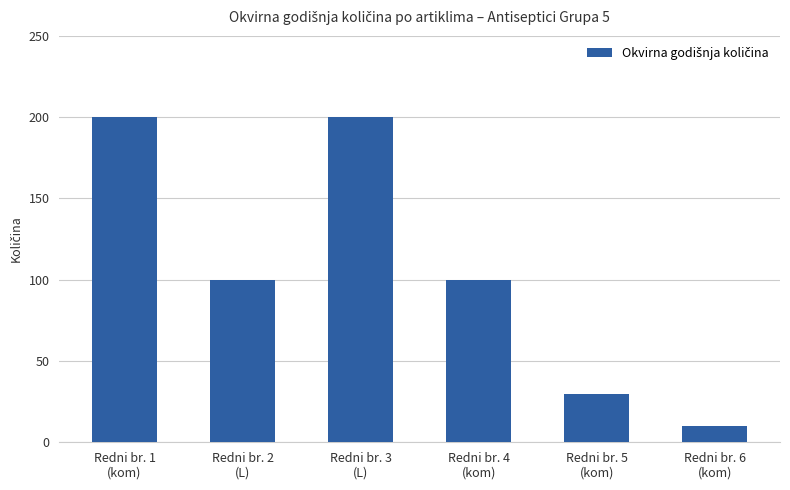

What is the label of the 6th bar from the left?

Redni br. 6
(kom)